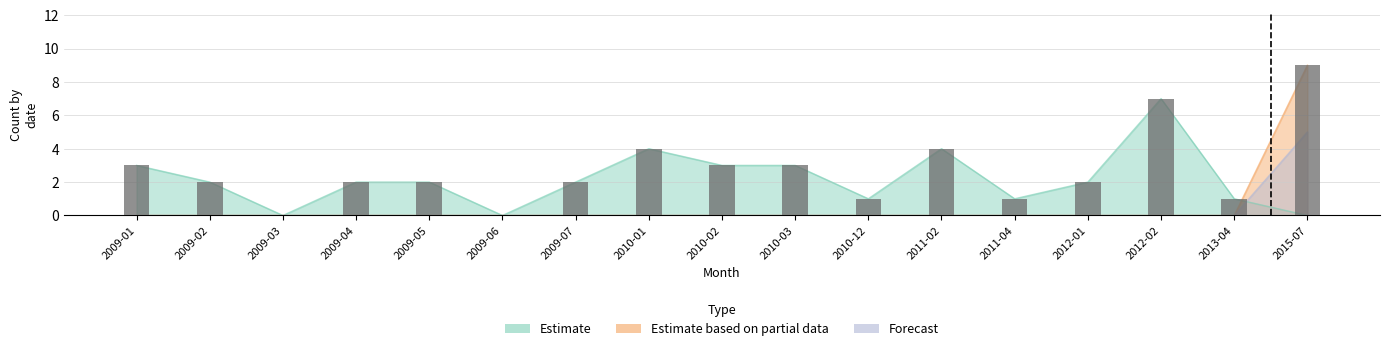

What is the approximate value at 2010-01?

4